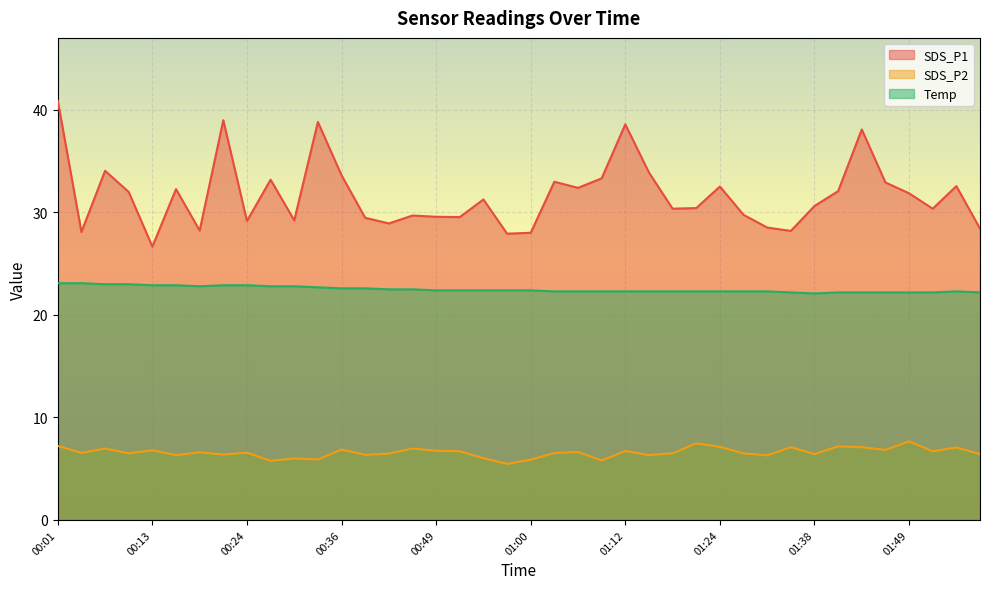

Reading left to right, what are all the values shown in this chart?

SDS_P1: 40.9	28.1	34.1	32.0	26.7	32.3	28.2	39.0	29.2	33.2	29.2	38.8	33.6	29.5	28.9	29.7	29.6	29.6	31.3	27.9	28.0	33.0	32.4	33.3	38.6	33.9	30.4	30.4	32.5	29.8	28.5	28.2	30.6	32.1	38.1	32.9	31.9	30.4	32.6	28.4
SDS_P2: 7.2	6.5	7.0	6.5	6.8	6.3	6.6	6.4	6.6	5.8	6.0	5.9	6.9	6.3	6.5	7.0	6.8	6.7	6.0	5.5	5.9	6.5	6.6	5.8	6.7	6.3	6.5	7.5	7.1	6.5	6.3	7.1	6.4	7.2	7.1	6.8	7.7	6.7	7.1	6.4
Temp: 23.1	23.1	23.0	23.0	22.9	22.9	22.8	22.9	22.9	22.8	22.8	22.7	22.6	22.6	22.5	22.5	22.4	22.4	22.4	22.4	22.4	22.3	22.3	22.3	22.3	22.3	22.3	22.3	22.3	22.3	22.3	22.2	22.1	22.2	22.2	22.2	22.2	22.2	22.3	22.2